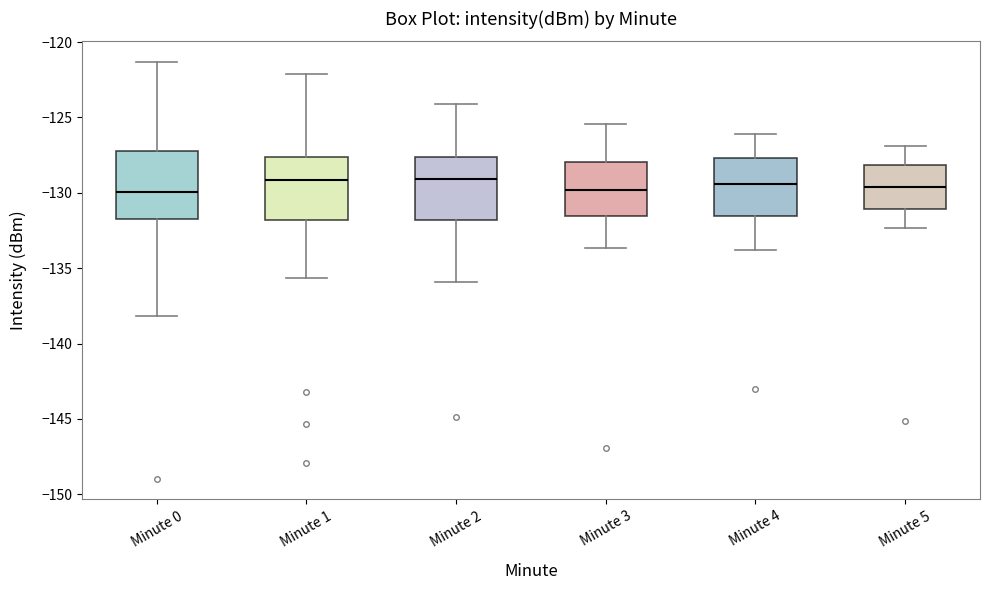

Where does the lower whisker of the box for Minute 2 end on the y-axis? The values are not printed on the chart, so give them approximately, as read against the axis.

-136.0